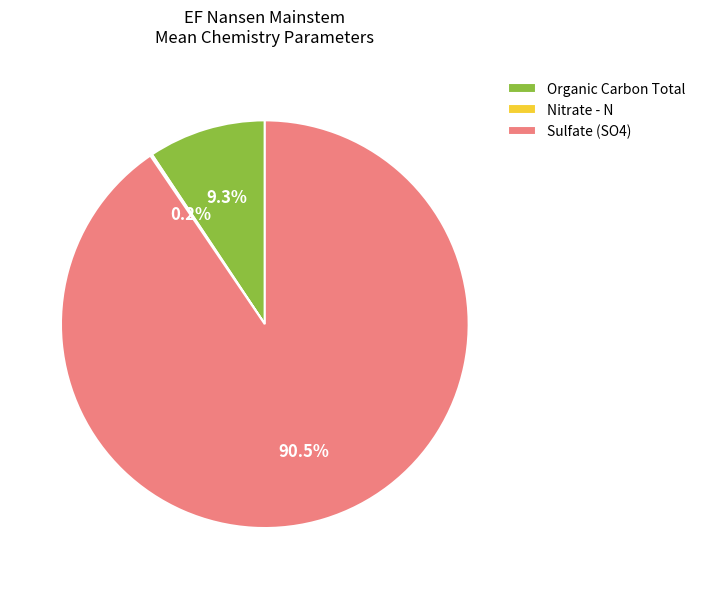

To the nearest percent, what portion does Organic Carbon Total represent?

9%